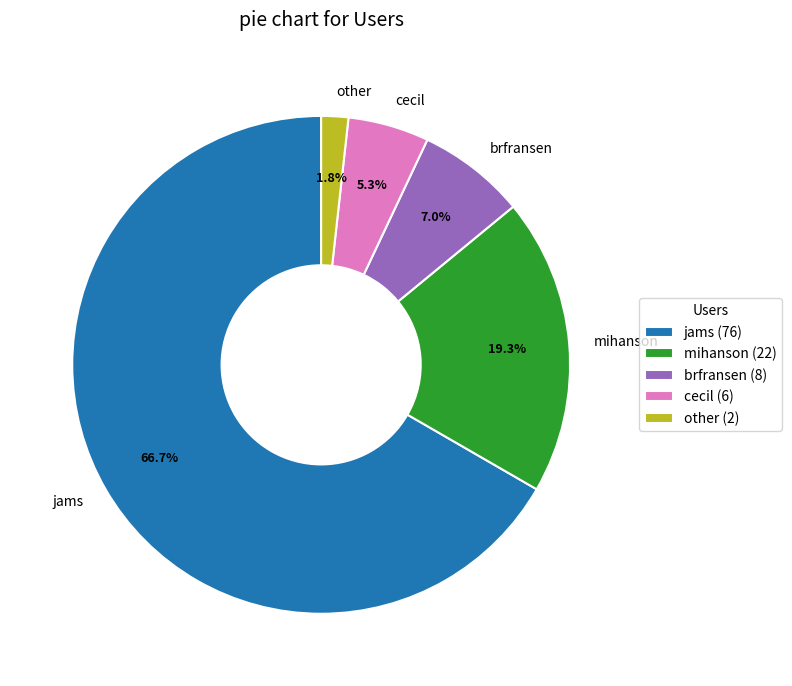

Approximately how many times larger is the value at mihanson compared to jams?

0.3